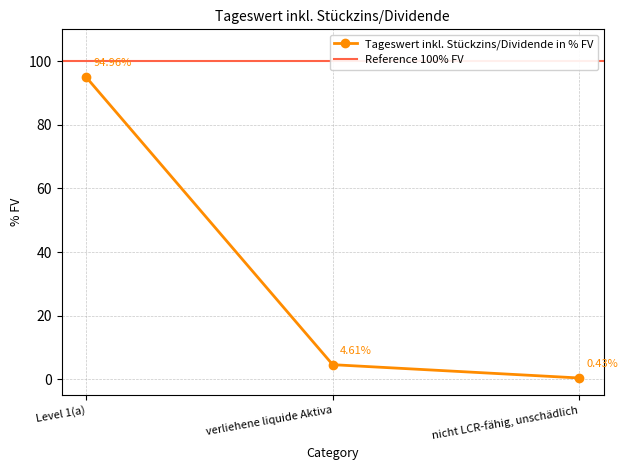

What position from the left is verliehene liquide Aktiva?

2